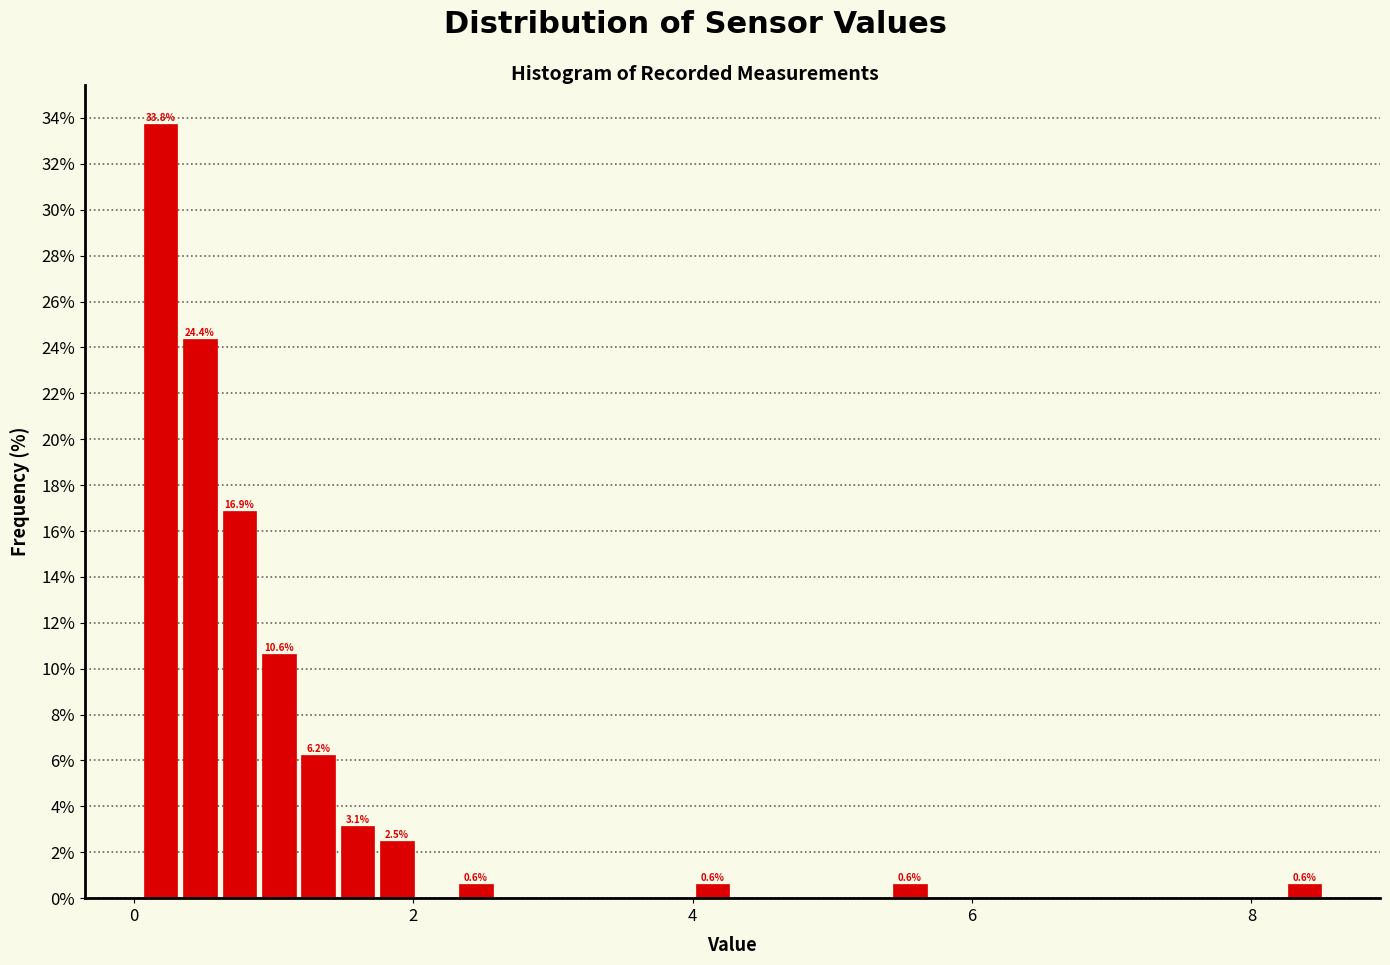

Read against the x-axis, roughly where is the centre of the tallest bar?

0.2